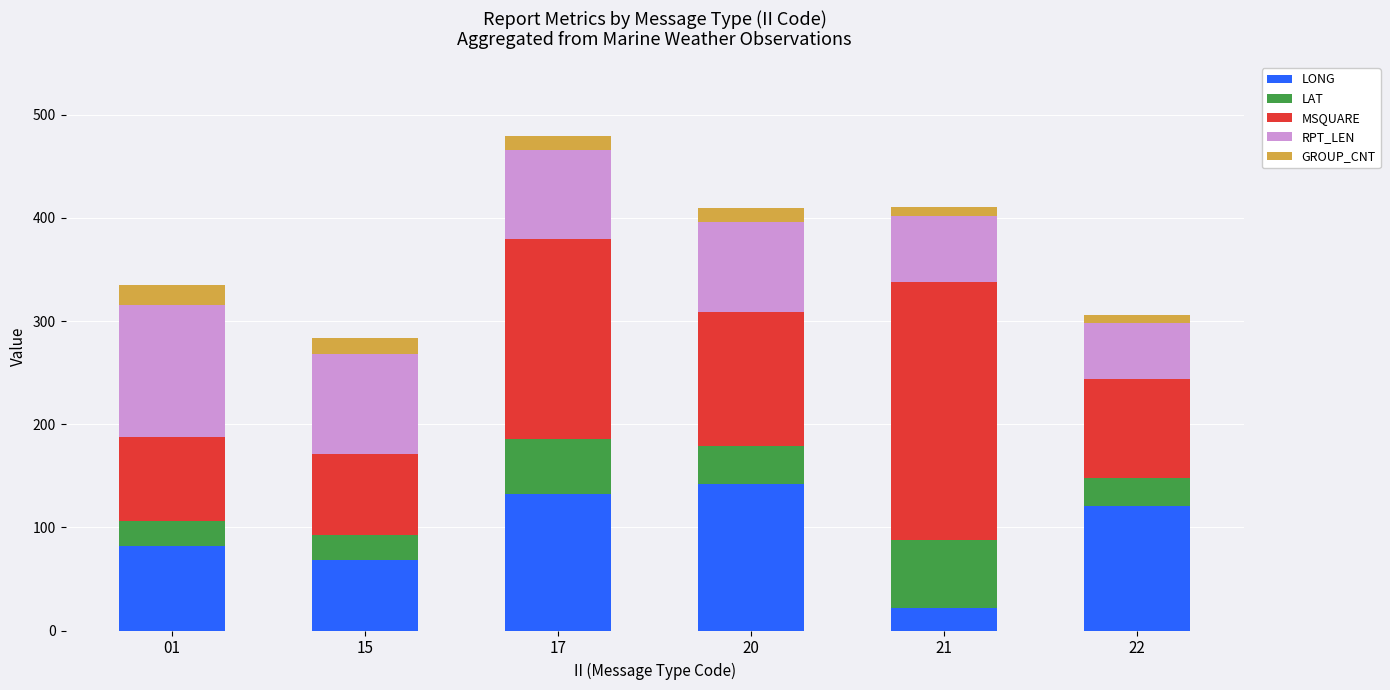

How many series are shown in this chart?

5